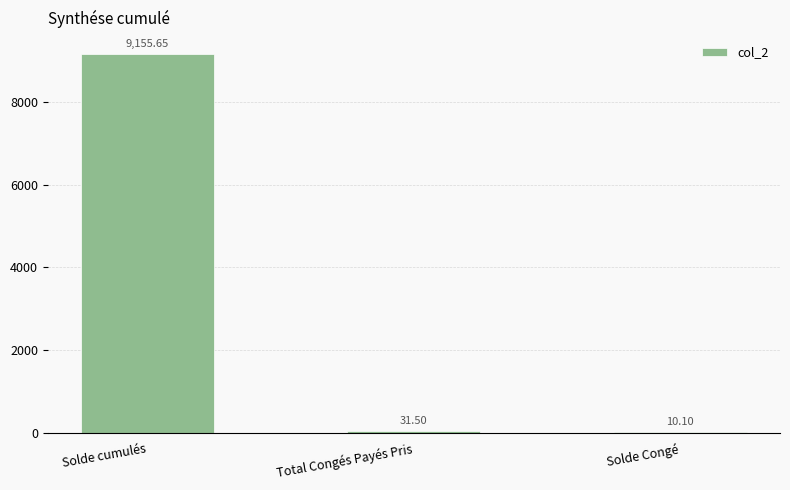

Where is the data nearest to the value 4582?

Total Congés Payés Pris